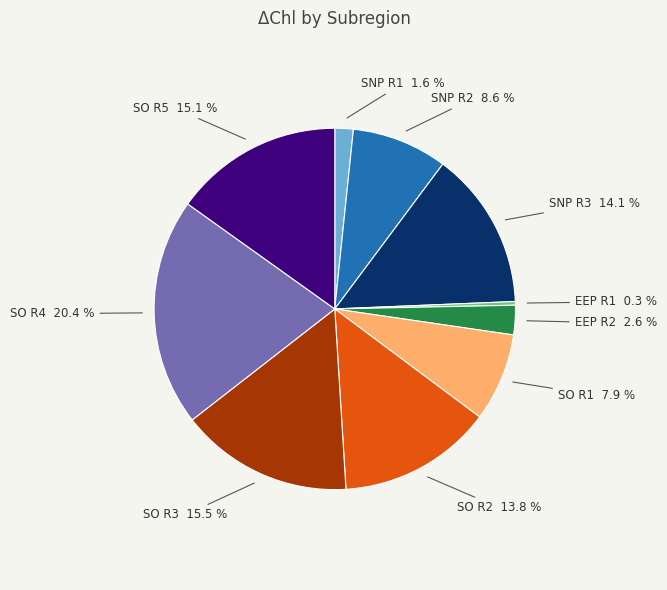

What percentage is NOT represented by SO R2?

86.2%